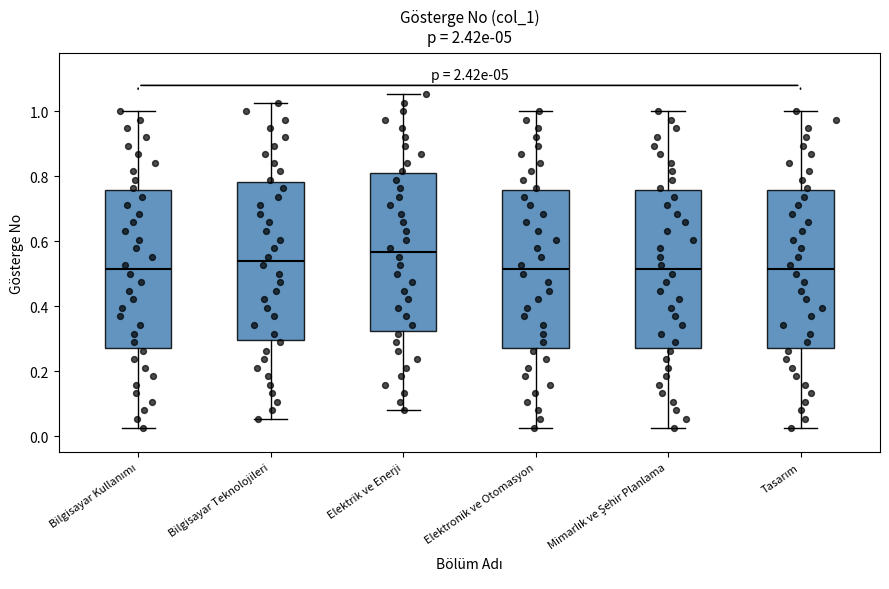

Reading left to right, read every box against the y-axis: the position of its median line, the range the box covers, and the ends of its whiskers. The values are not printed on the chart, so give them approximately, as read against the axis.

Bilgisayar Kullanımı: median 0.52, box 0.26 to 0.76, whiskers 0.02 to 1.00
Bilgisayar Teknolojileri: median 0.54, box 0.30 to 0.78, whiskers 0.06 to 1.02
Elektrik ve Enerji: median 0.56, box 0.32 to 0.80, whiskers 0.08 to 1.06
Elektronik ve Otomasyon: median 0.52, box 0.26 to 0.76, whiskers 0.02 to 1.00
Mimarlık ve Şehir Planlama: median 0.52, box 0.26 to 0.76, whiskers 0.02 to 1.00
Tasarım: median 0.52, box 0.26 to 0.76, whiskers 0.02 to 1.00